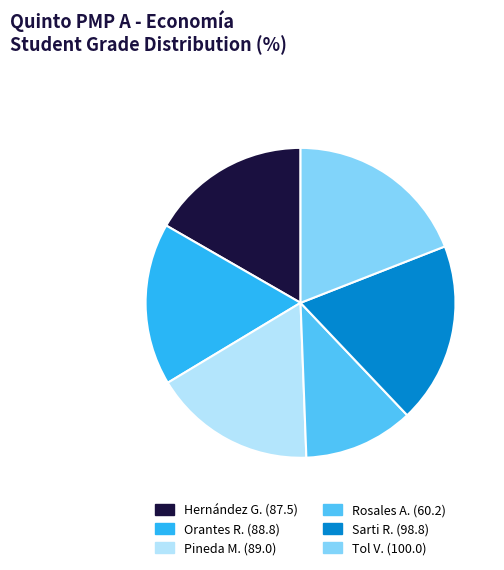

Is there any slice that represents more than half of the pie?

No